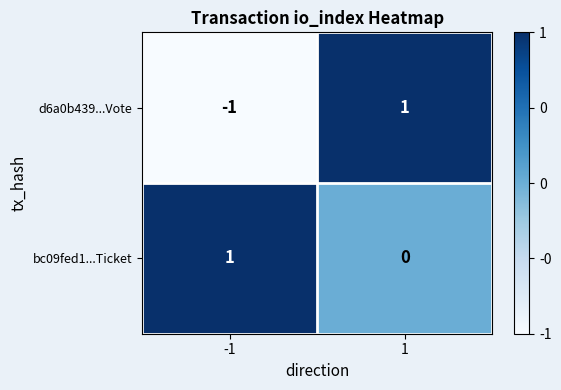

The d6a0b439...Vote series shows -1 at -1. True or false?

True